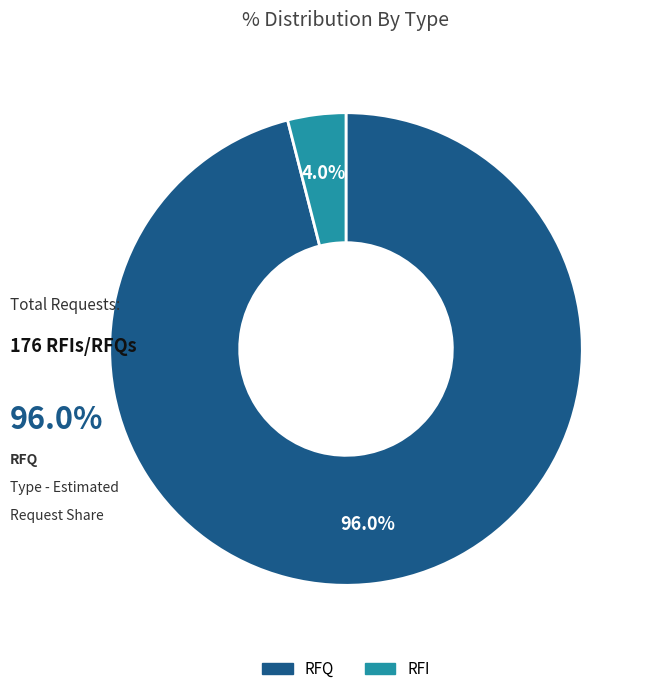

Rank the categories by value from highest to lowest.

RFQ, RFI